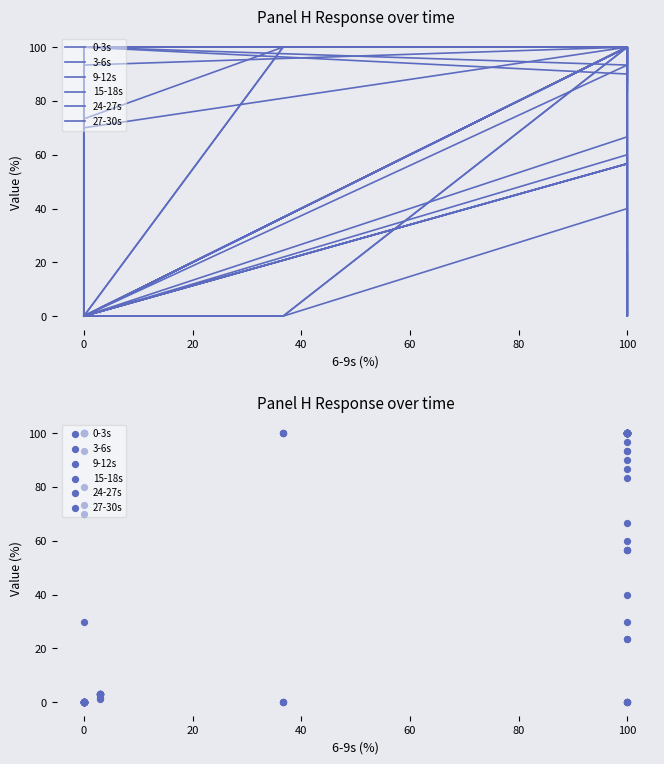

At how many categories does at least one series exceed 60?

16